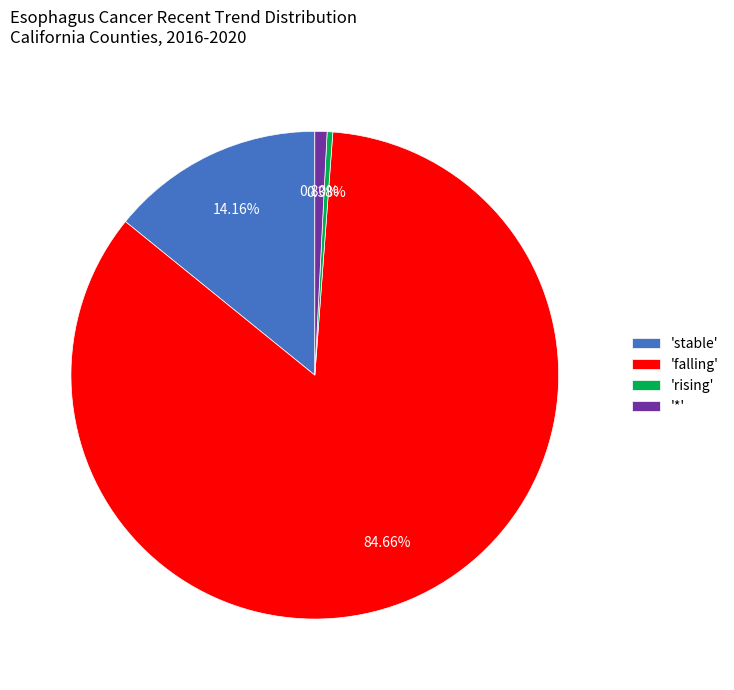

Which slice is the largest?

'falling'